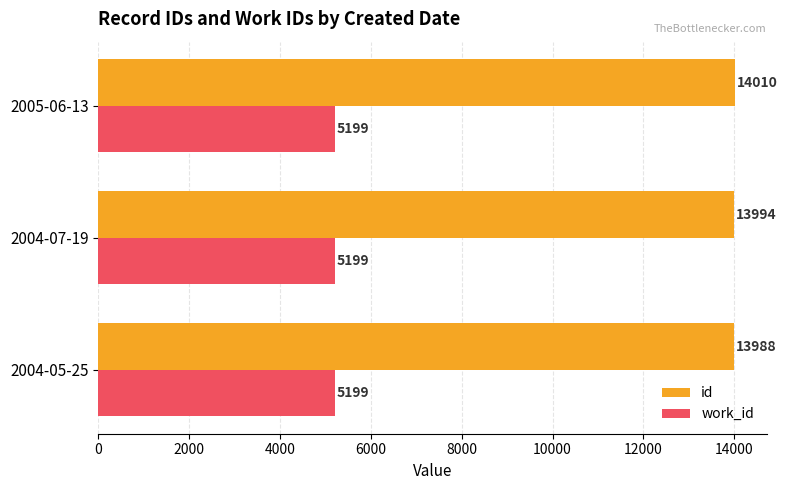

Which series has the largest range (max minus min)?

id